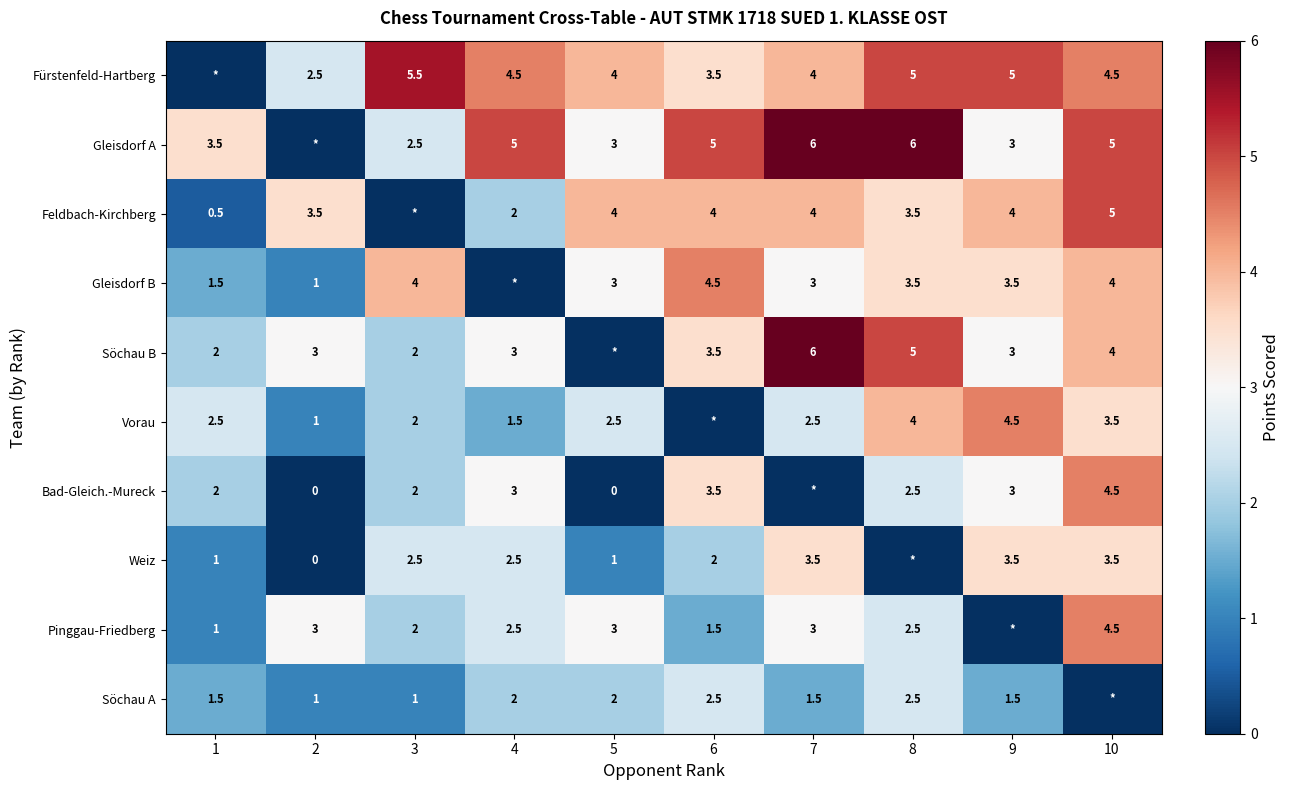

The value of Feldbach-Kirchberg at 9 is 1.5. True or false?

False